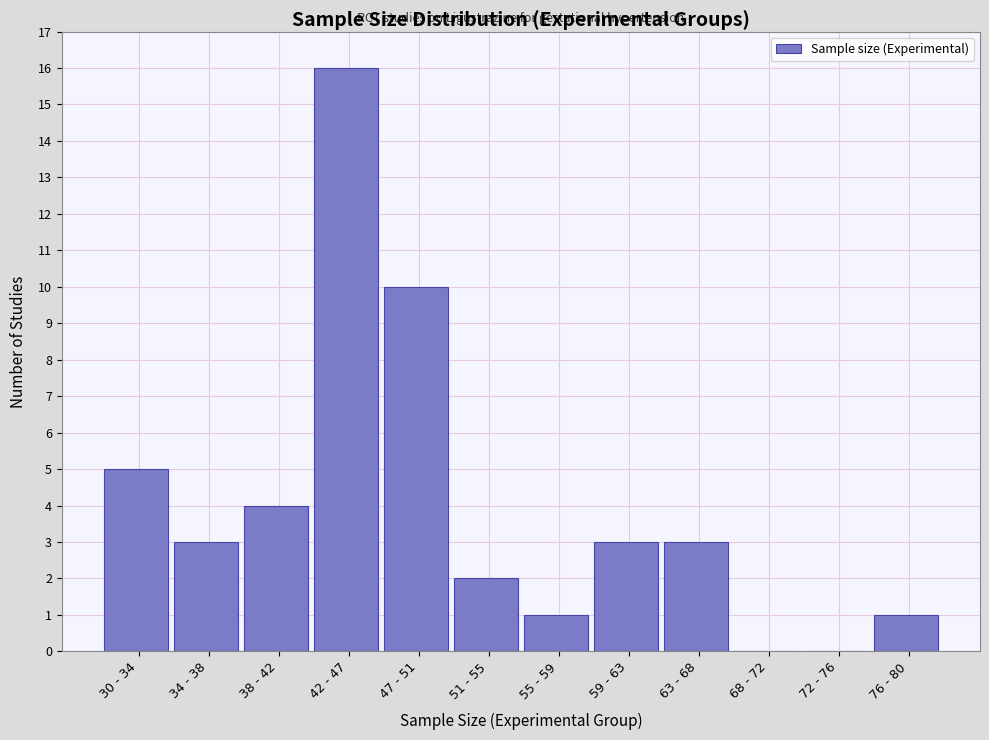

Reading right to left, extract all data points from this chart.

76 - 80=1	72 - 76=0	68 - 72=0	63 - 68=3	59 - 63=3	55 - 59=1	51 - 55=2	47 - 51=10	42 - 47=16	38 - 42=4	34 - 38=3	30 - 34=5